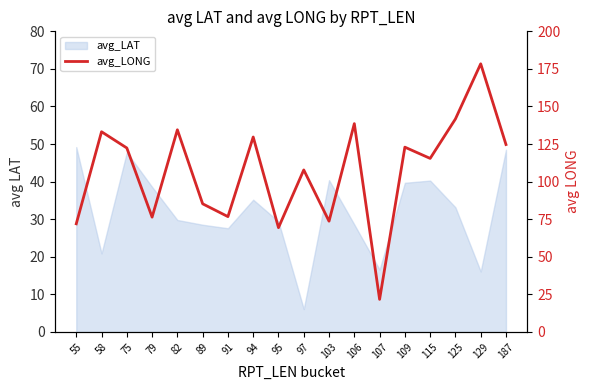

What is the maximum value shown in the chart?

178.4